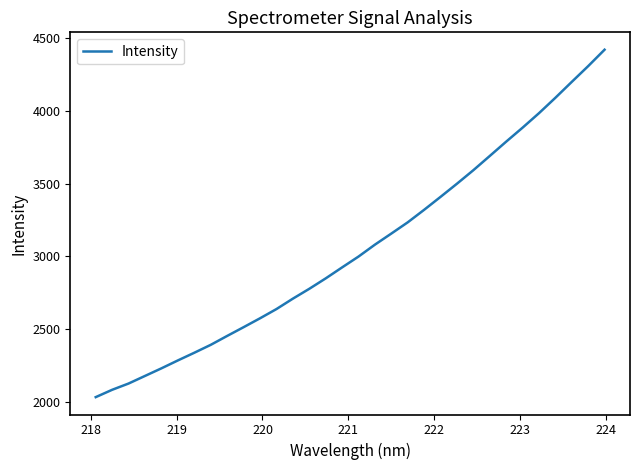

What is the greatest value displayed?

4420.5